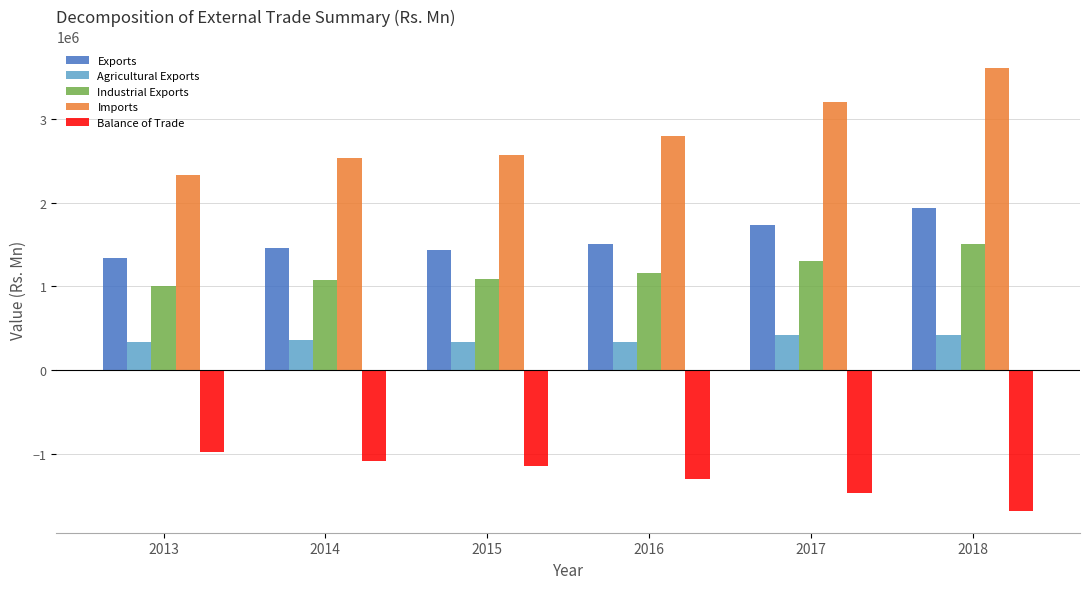

What is the highest value of the Agricultural Exports series?

422031